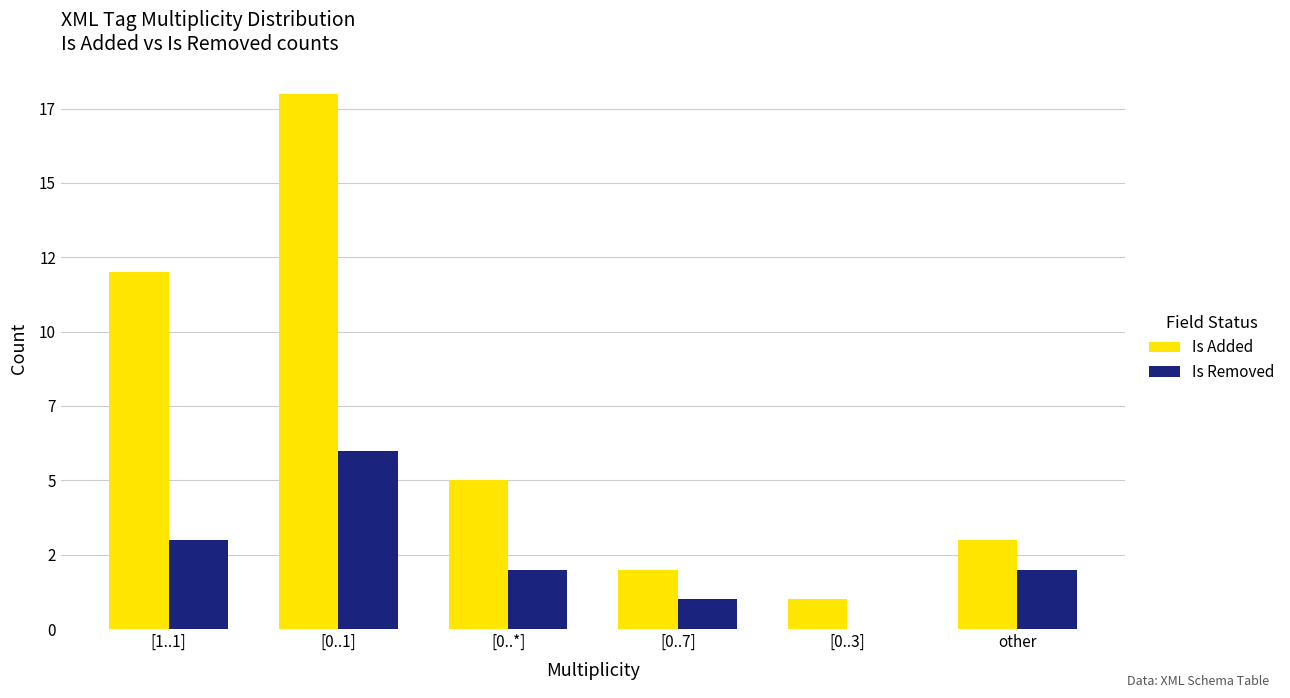

The Is Added series shows 16 at [1..1]. True or false?

False